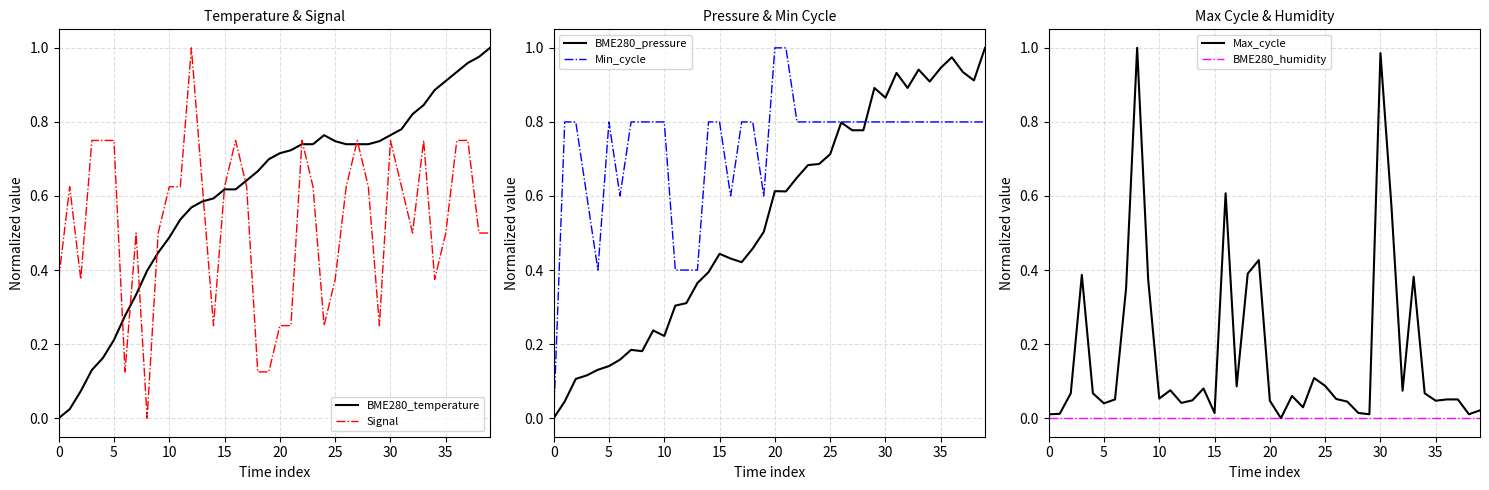

At how many categories does at least one series exceed 0?

40